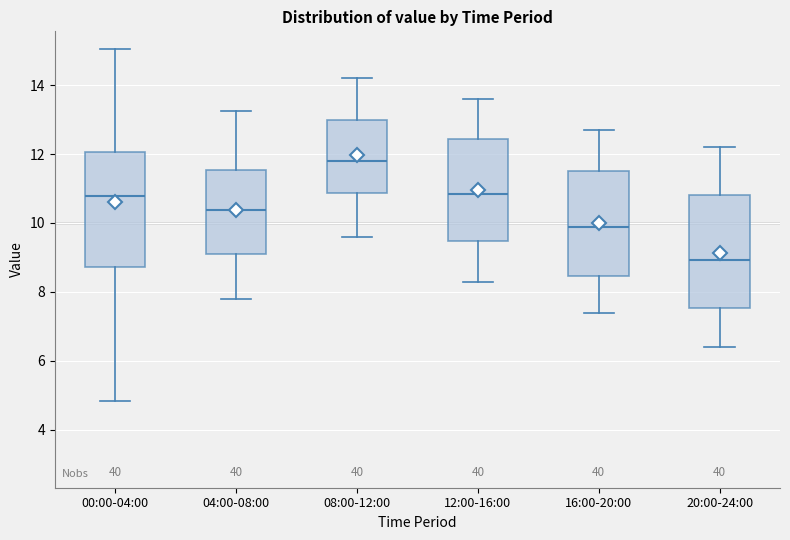

Reading left to right, transcribe this box plot: for each box, give where its median line is, the range the box spans, and where its two whiskers end, as read against the y-axis. The values are not printed on the chart, so give them approximately, as read against the axis.

00:00-04:00: median 10.8, box 8.8 to 12.0, whiskers 4.8 to 15.0
04:00-08:00: median 10.4, box 9.2 to 11.6, whiskers 7.8 to 13.2
08:00-12:00: median 11.8, box 10.8 to 13.0, whiskers 9.6 to 14.2
12:00-16:00: median 10.8, box 9.4 to 12.4, whiskers 8.4 to 13.6
16:00-20:00: median 9.8, box 8.4 to 11.6, whiskers 7.4 to 12.8
20:00-24:00: median 9.0, box 7.6 to 10.8, whiskers 6.4 to 12.2